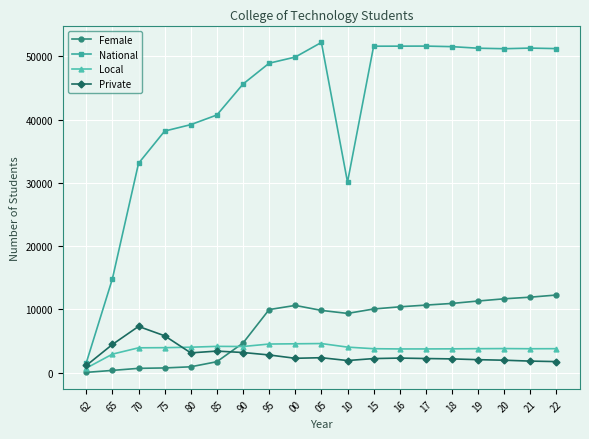

Count the number of data series in this chart.

4